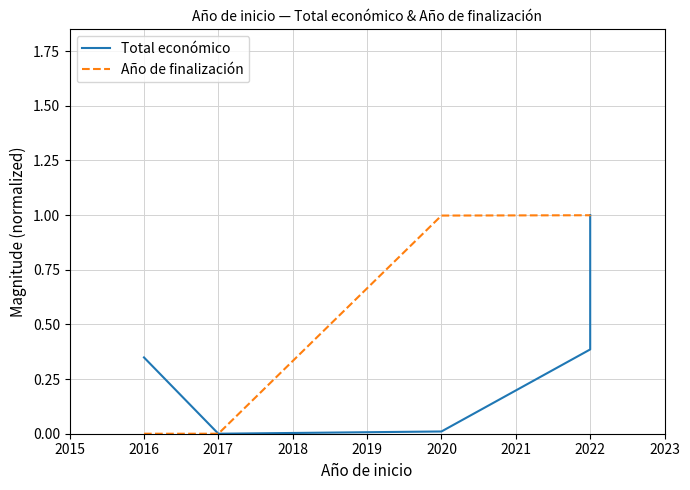

What are all the series names shown in the legend?

Total económico, Año de finalización